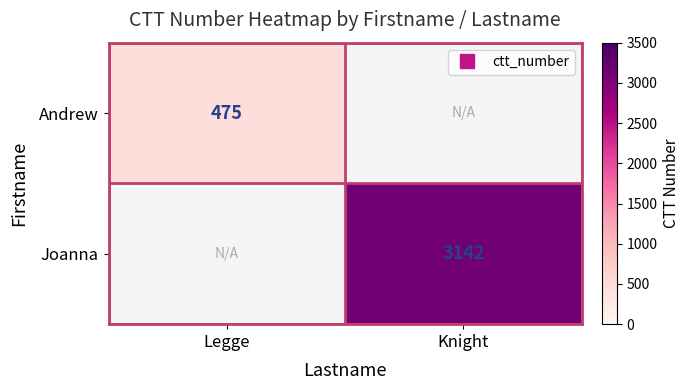

List the series in order of their peak value, lowest first.

Andrew, Joanna